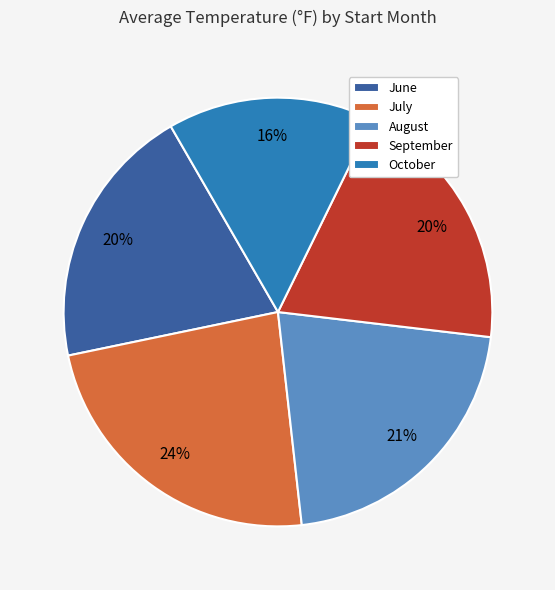

To the nearest percent, what portion does July represent?

24%